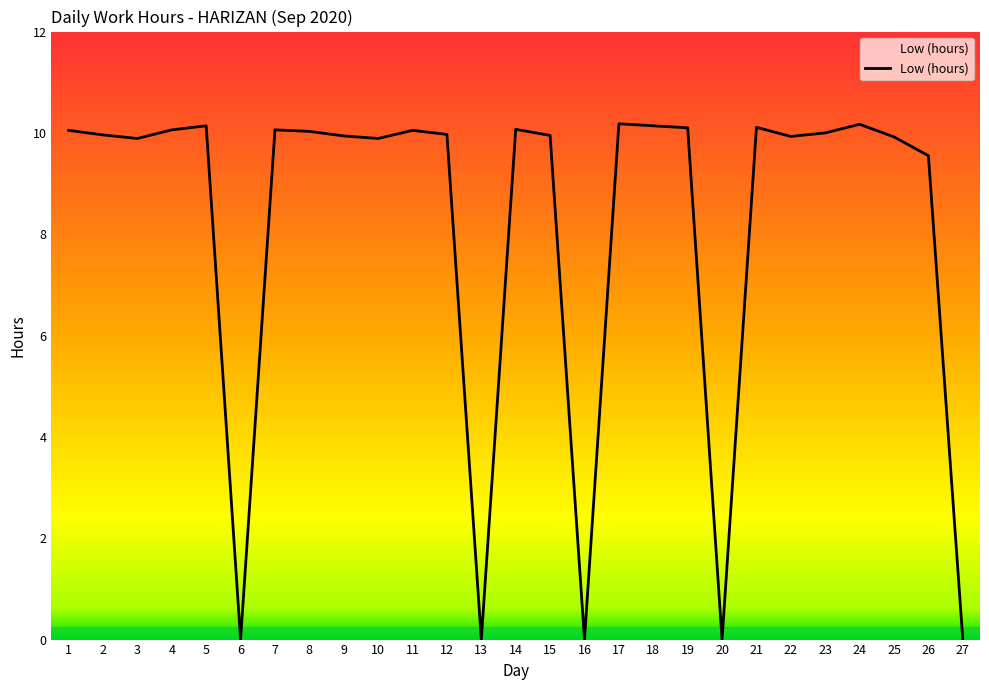

True or false: the data shows 14.1 at 24.

False